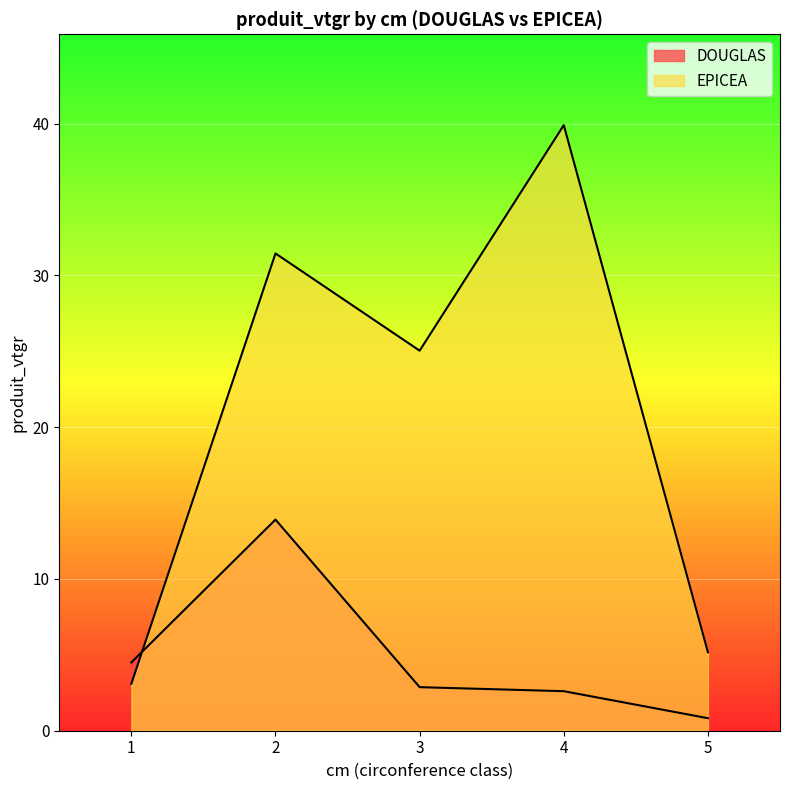

What is the value of the DOUGLAS point at the 4th from the left?

2.6